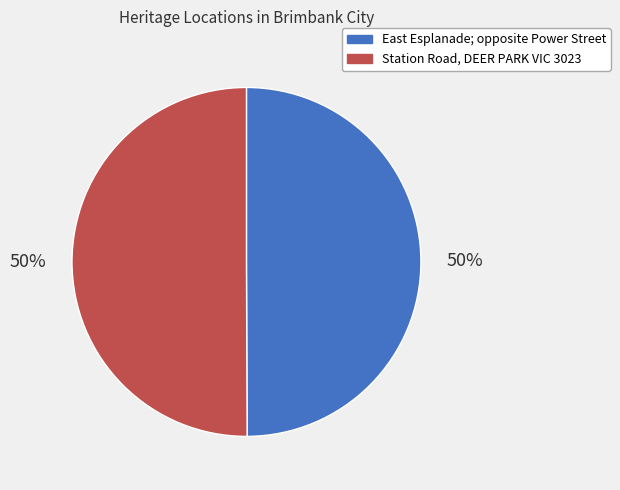

Approximately how many times larger is the value at East Esplanade; opposite Power Street compared to Station Road, DEER PARK VIC 3023?

1.0